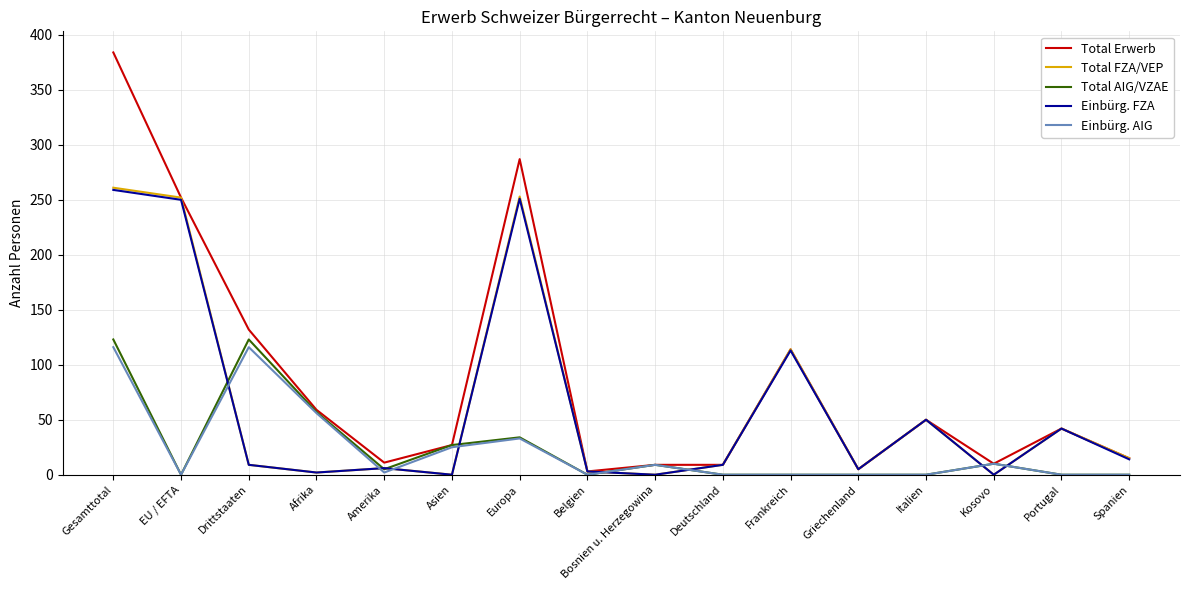

Where is Einbürg. FZA nearest to the value 129?

Frankreich